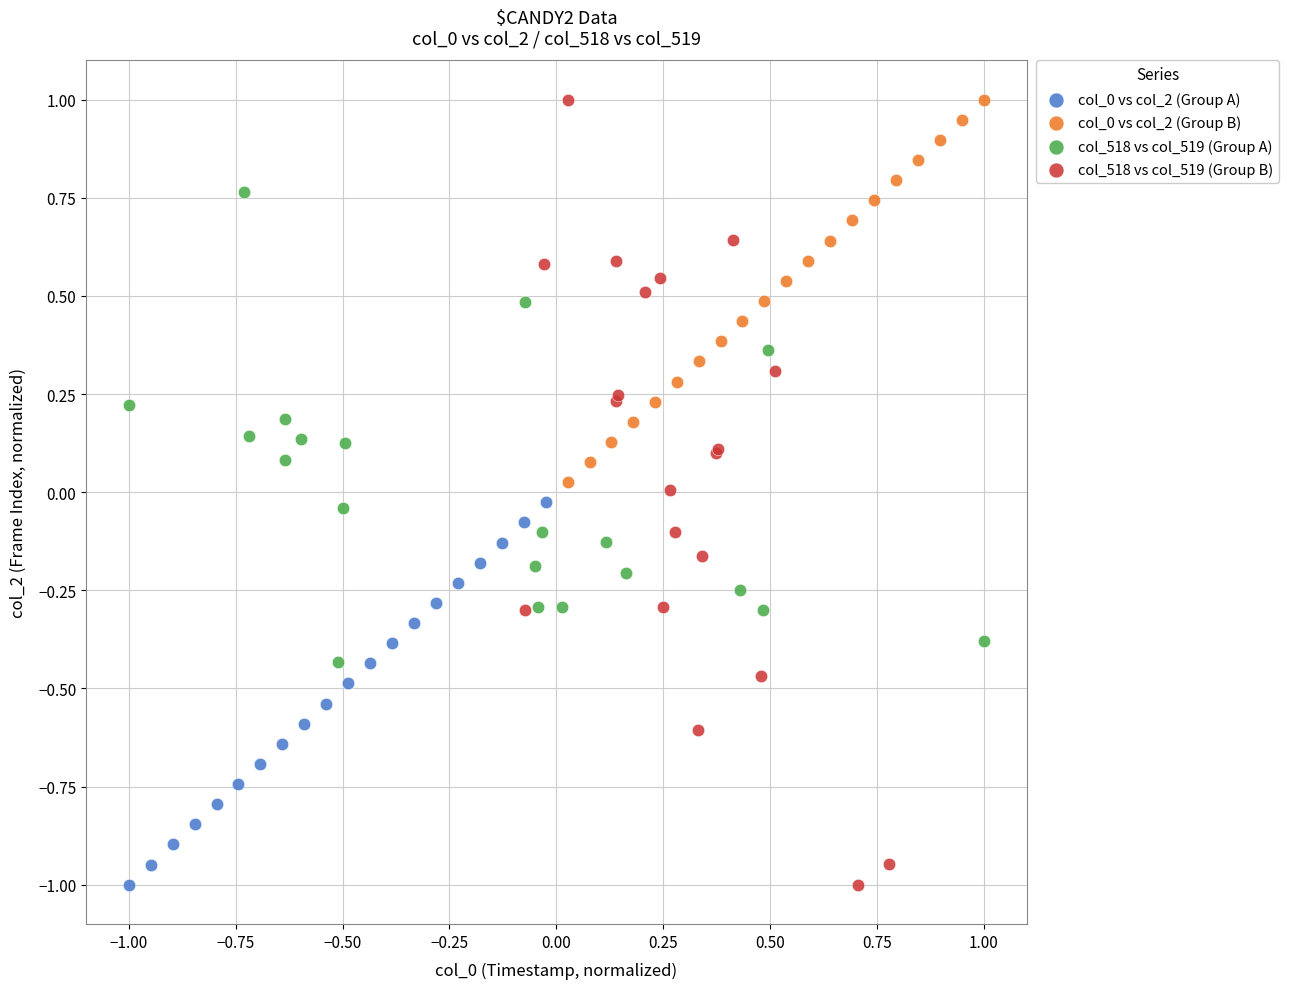

Which series has the largest Y range (max minus min)?

col_518 vs col_519 (Group B)